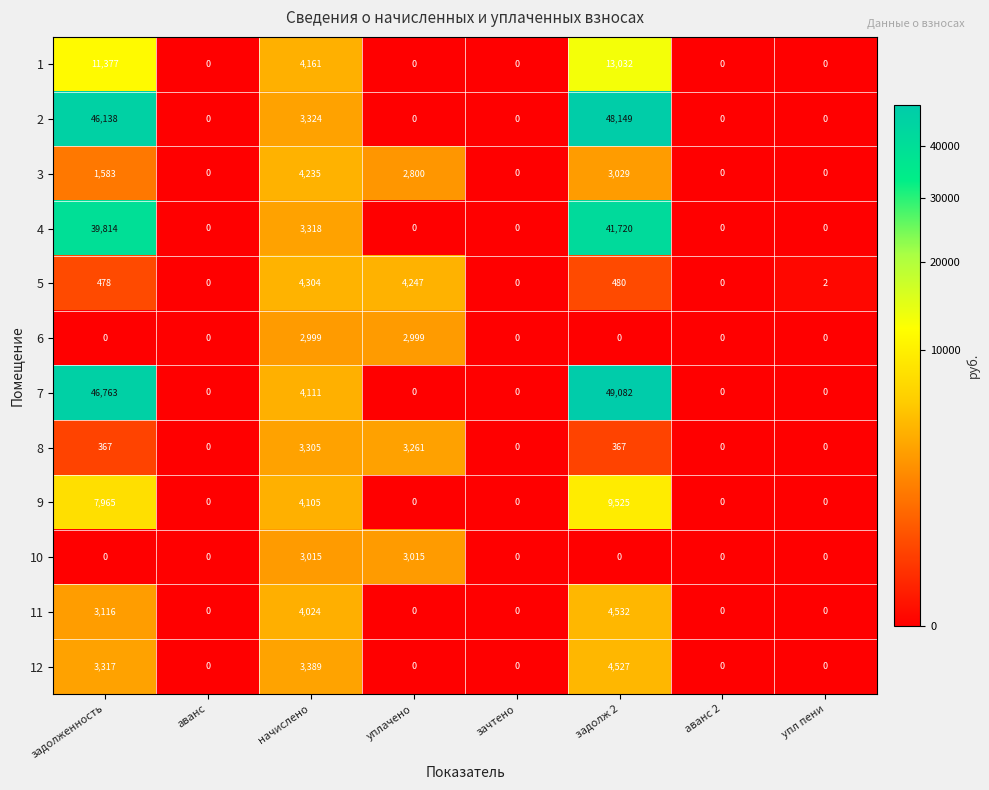

How many data points in 8 are less than 367?

4